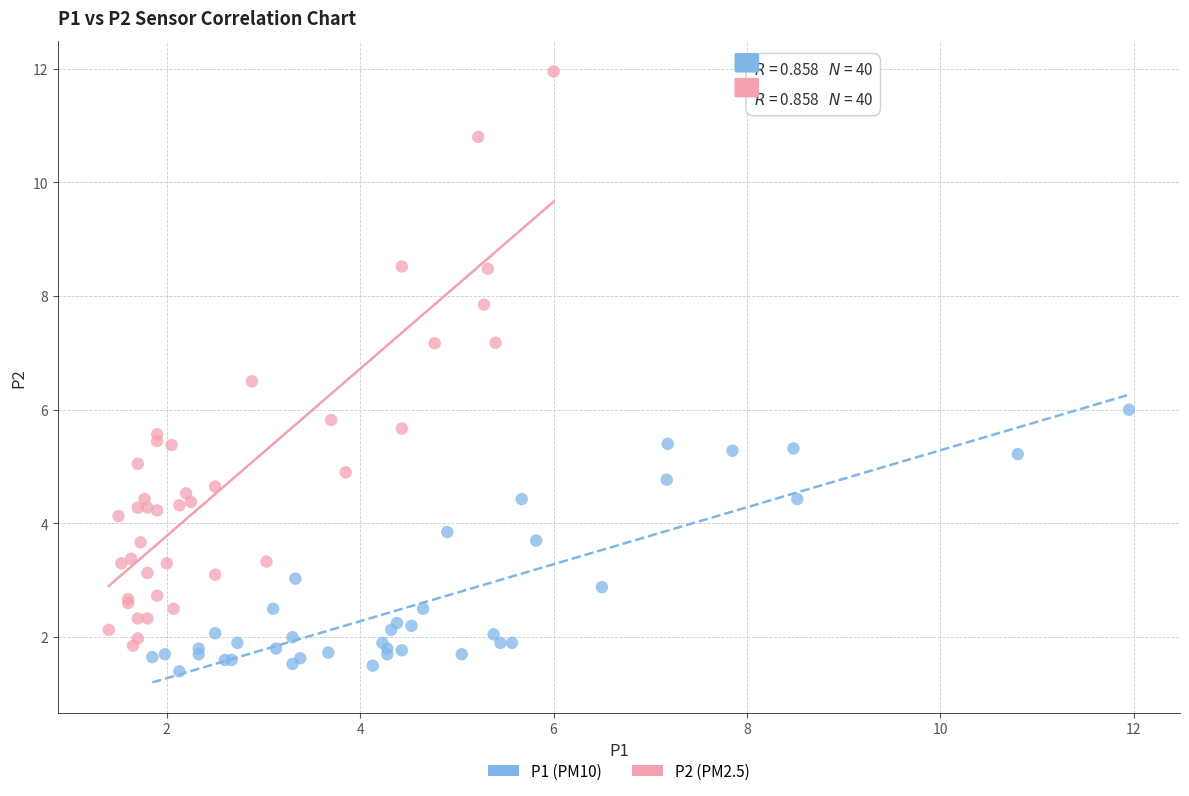

Which series has the largest Y range (max minus min)?

P2 (PM2.5)